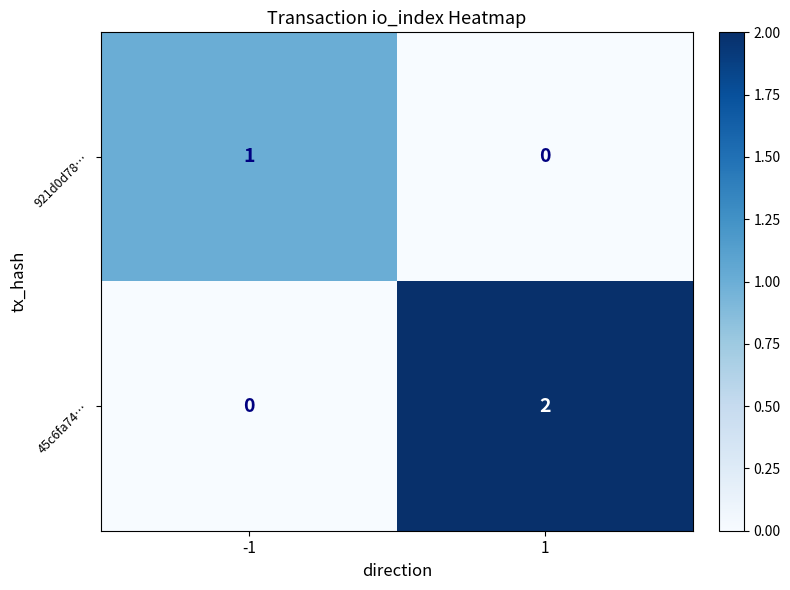

Between -1 and 1, which series saw the biggest shift?

45c6fa74…